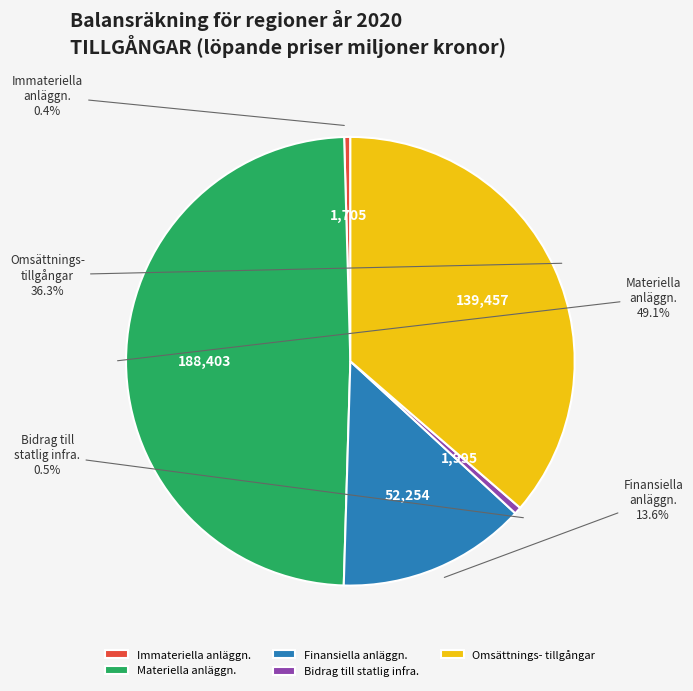

Is there a majority slice in this chart?

No